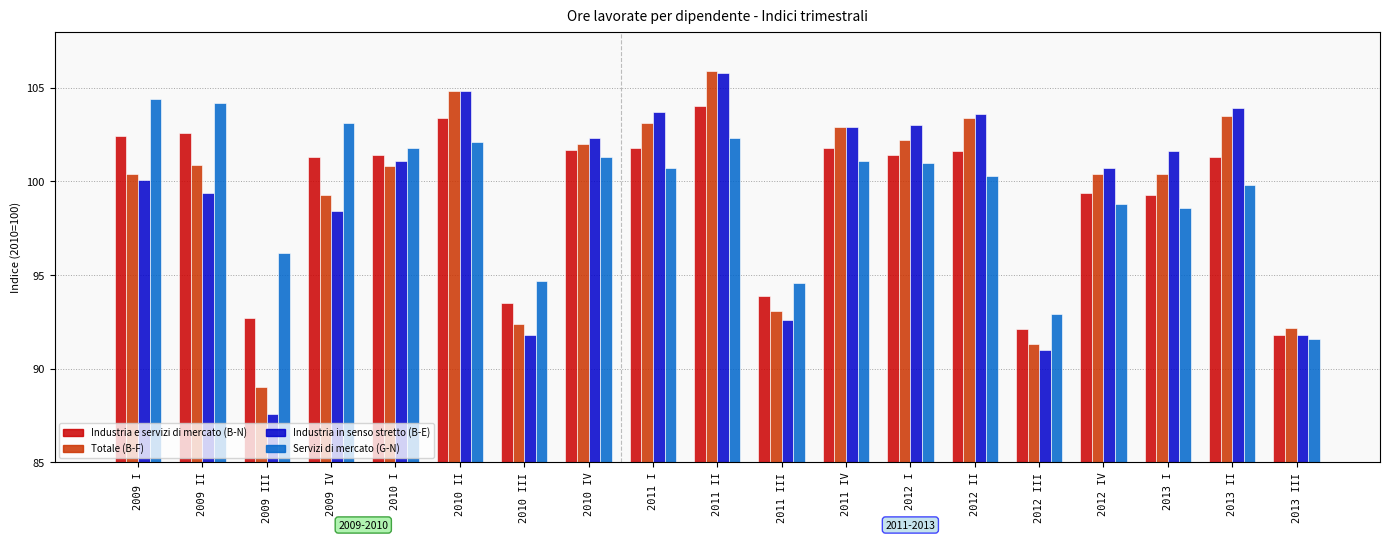

Which series has the widest spread of values?

Industria in senso stretto (B-E)